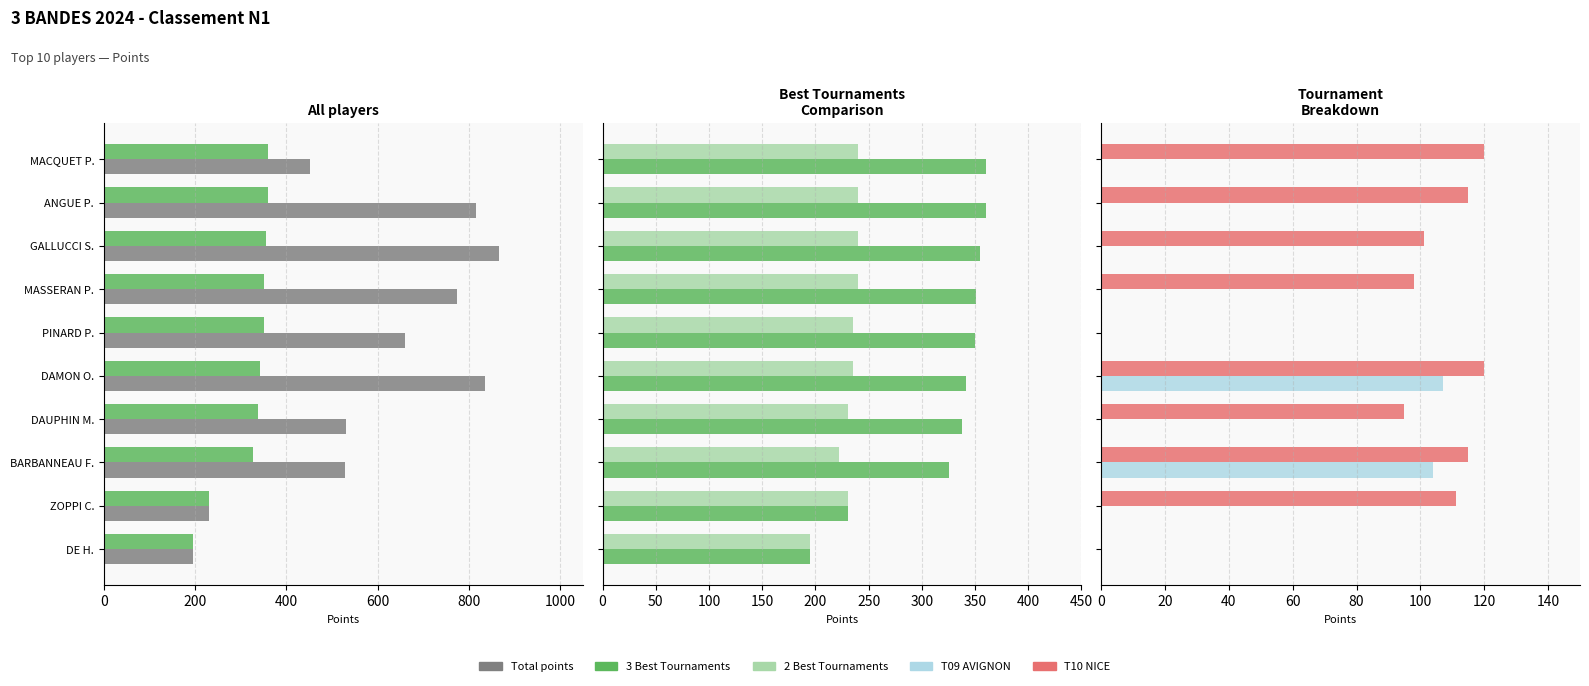

Reading right to left, extract all data points from this chart.

Total points: 195	231	528	531	836	661	775	866	816	451
3 Best Tournaments: 195	231	326	338	342	350	351	355	360	360
2 Best Tournaments: 195	231	222	231	235	235	240	240	240	240
T09 AVIGNON: 0	0	104	0	107	0	0	0	0	0
T10 NICE: 0	111	115	95	120	0	98	101	115	120